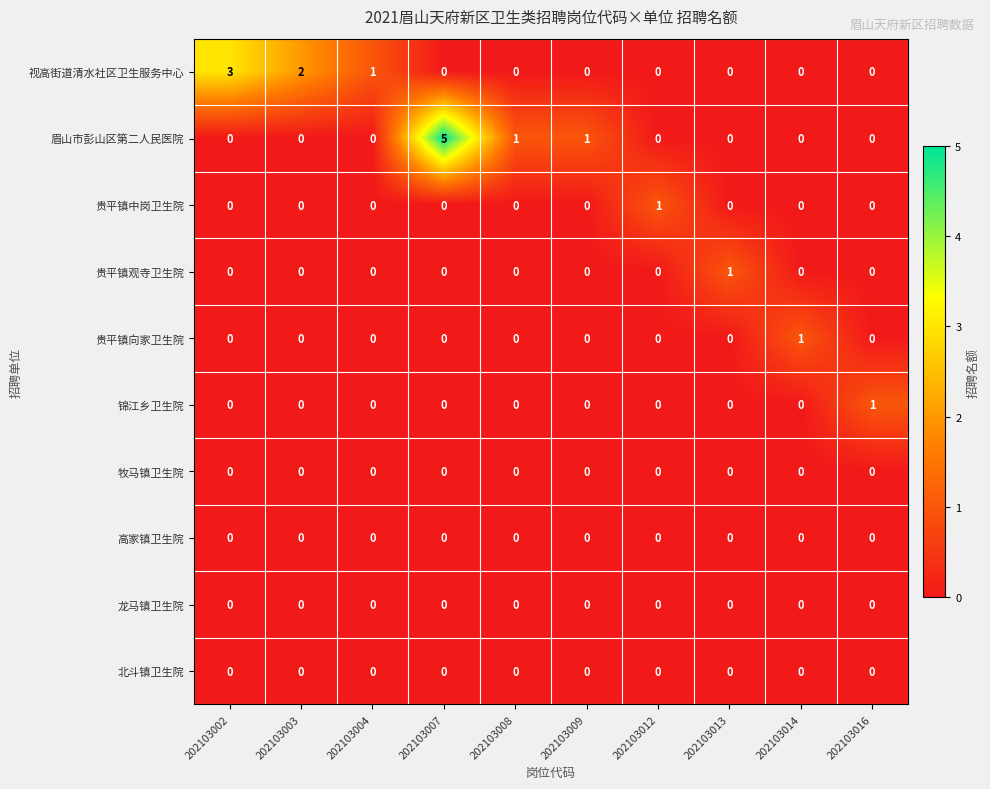

At which category is the sum across all series the highest?

202103007